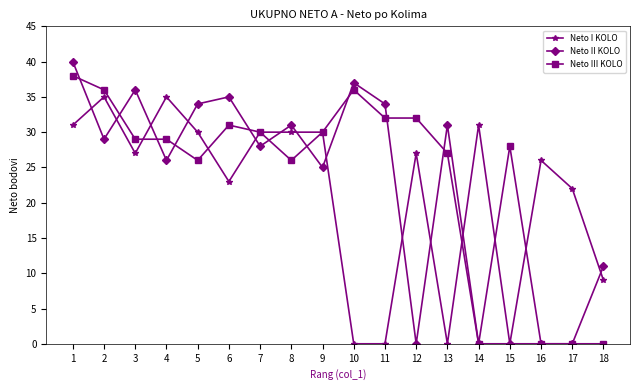

What are all the series names shown in the legend?

Neto I KOLO, Neto II KOLO, Neto III KOLO